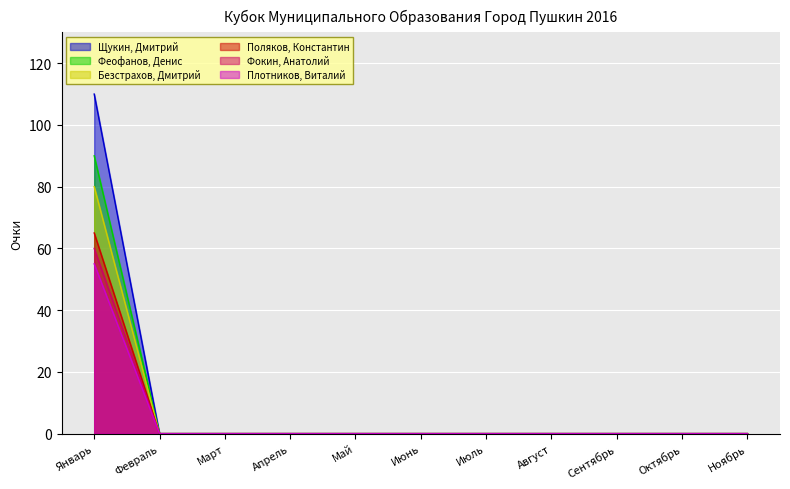

What are all the series names shown in the legend?

Щукин, Дмитрий, Феофанов, Денис, Безстрахов, Дмитрий, Поляков, Константин, Фокин, Анатолий, Плотников, Виталий